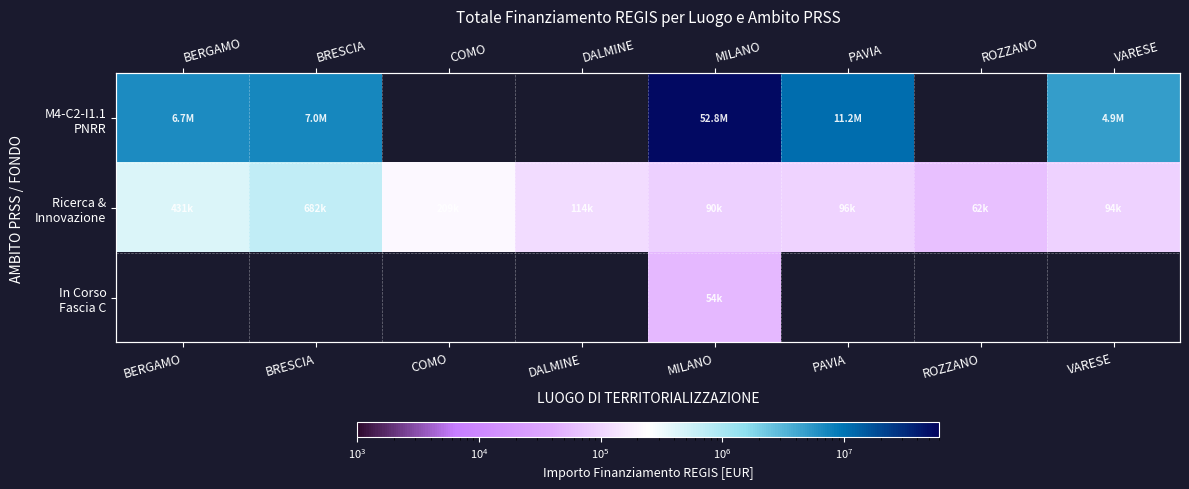

The value of In Corso Fascia C at BRESCIA is 33121.3. True or false?

False